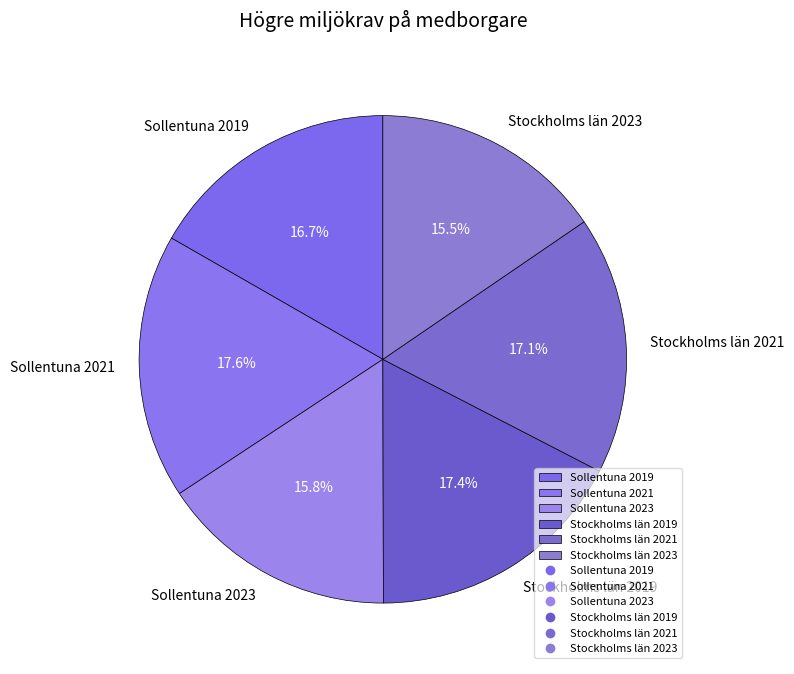

How many slices are in this pie chart?

6